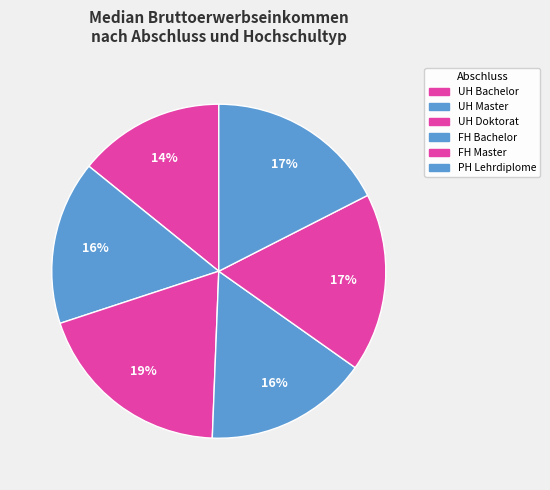

What percentage is the UH Bachelor slice, to the nearest percent?

14%